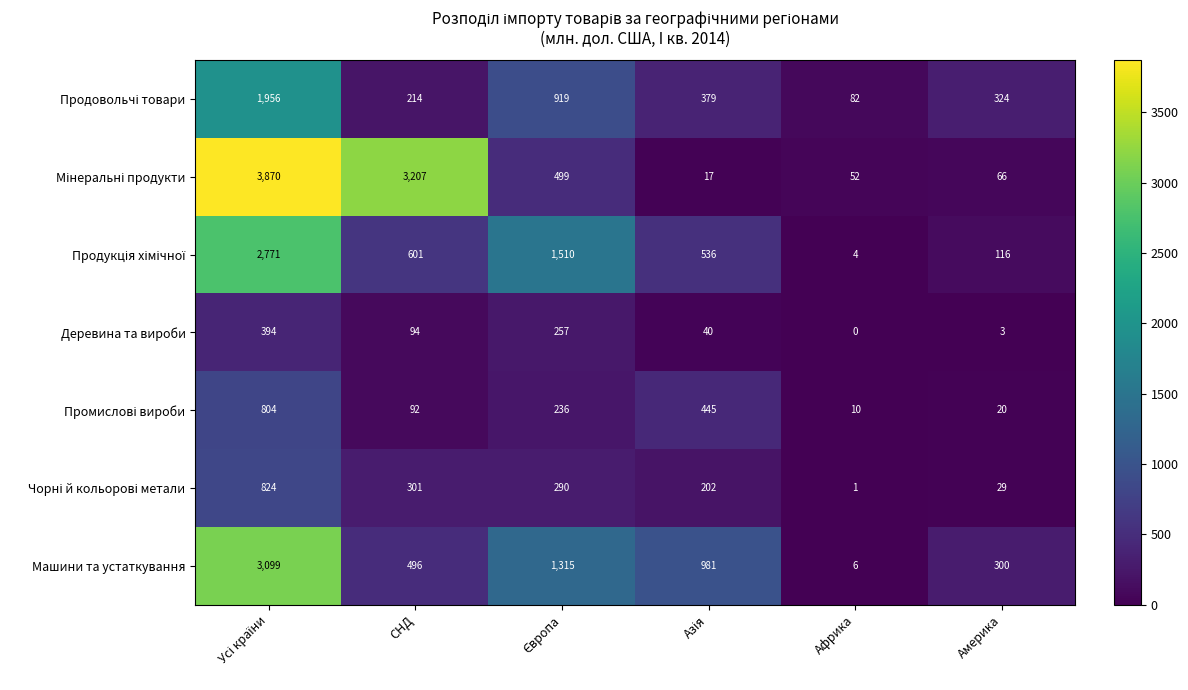

How many data points does each series have?

6